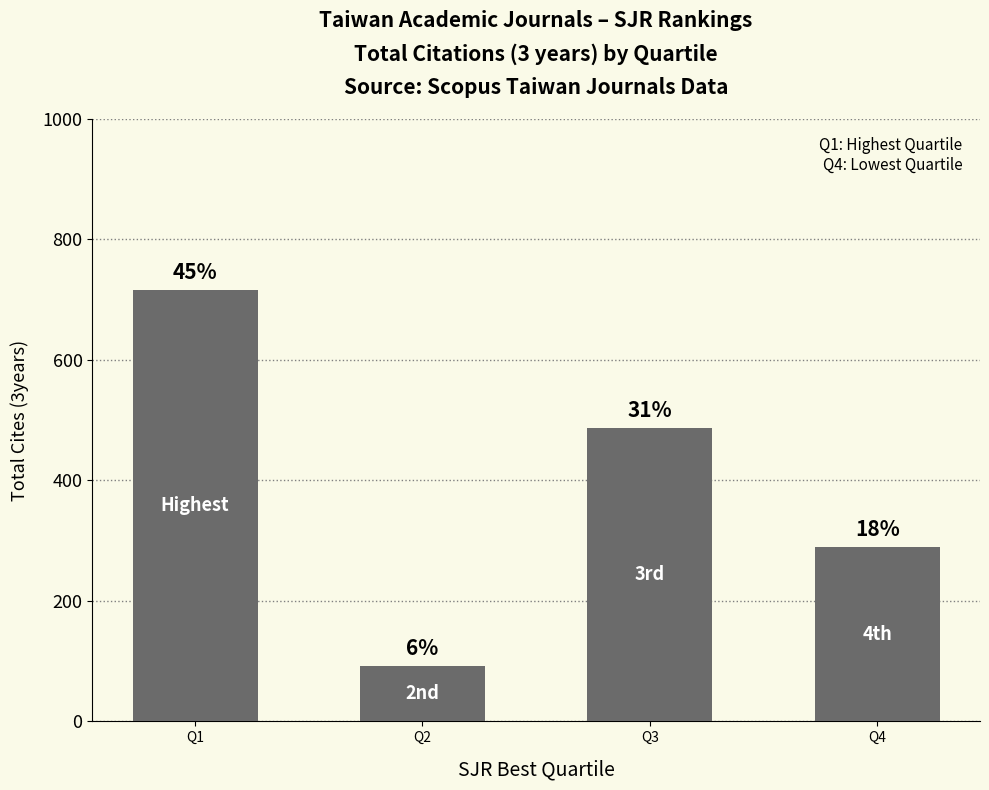

Reading left to right, what are all the values shown in this chart?

Q1=715	Q2=92	Q3=487	Q4=289